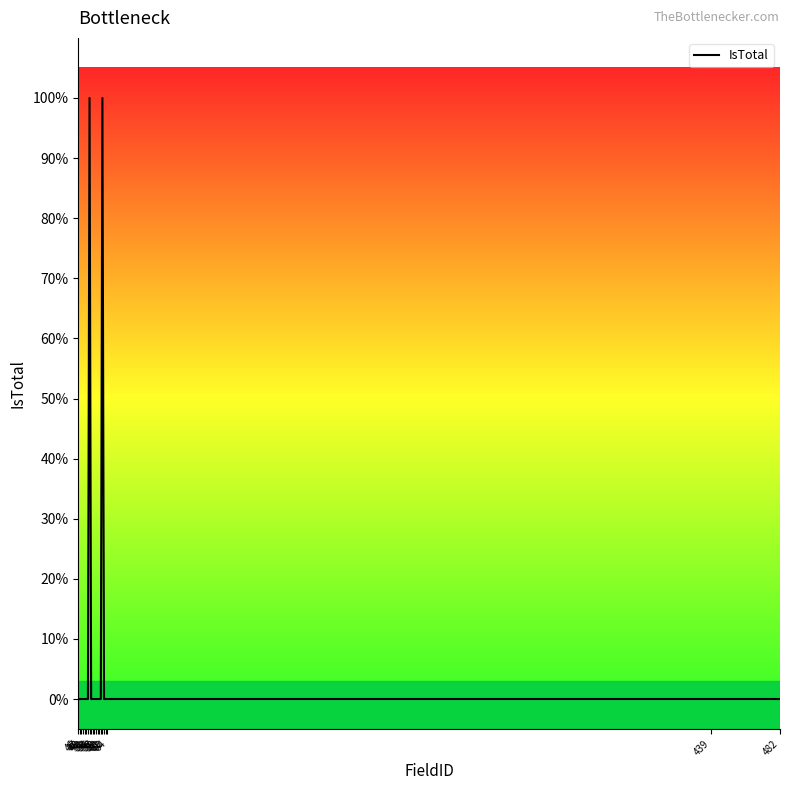

True or false: there are more than 1 points higher than both neighbors.

True